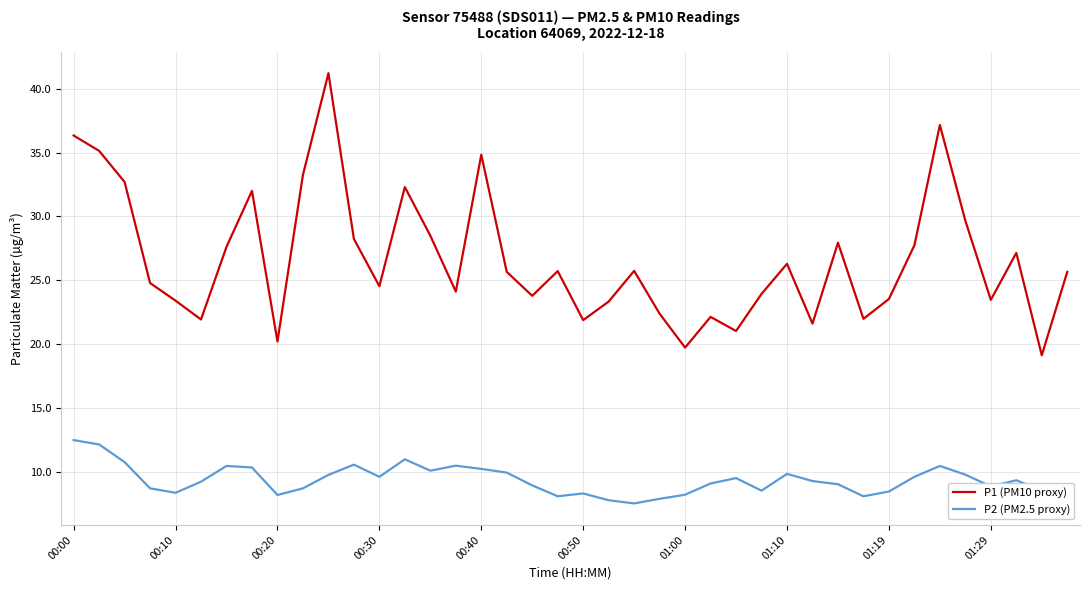

List the series in order of their overall mean, highest first.

P1 (PM10 proxy), P2 (PM2.5 proxy)